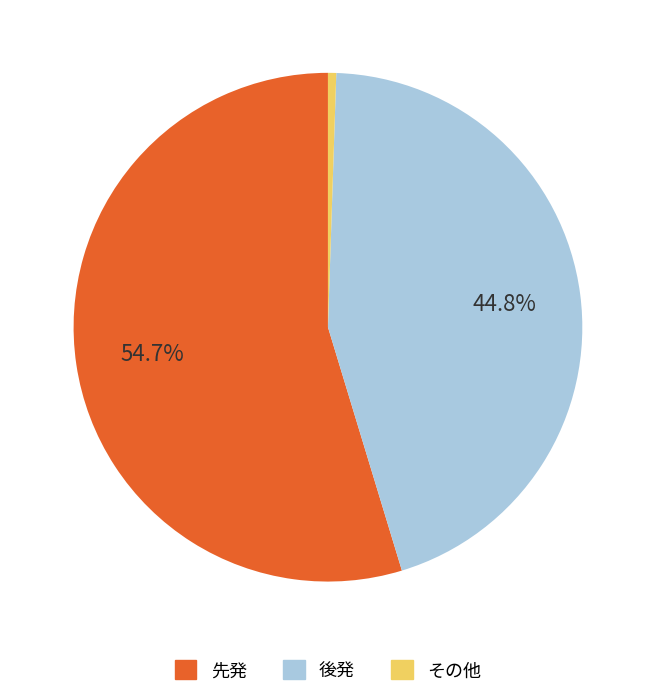

Between 先発 and 後発, which is larger?

先発